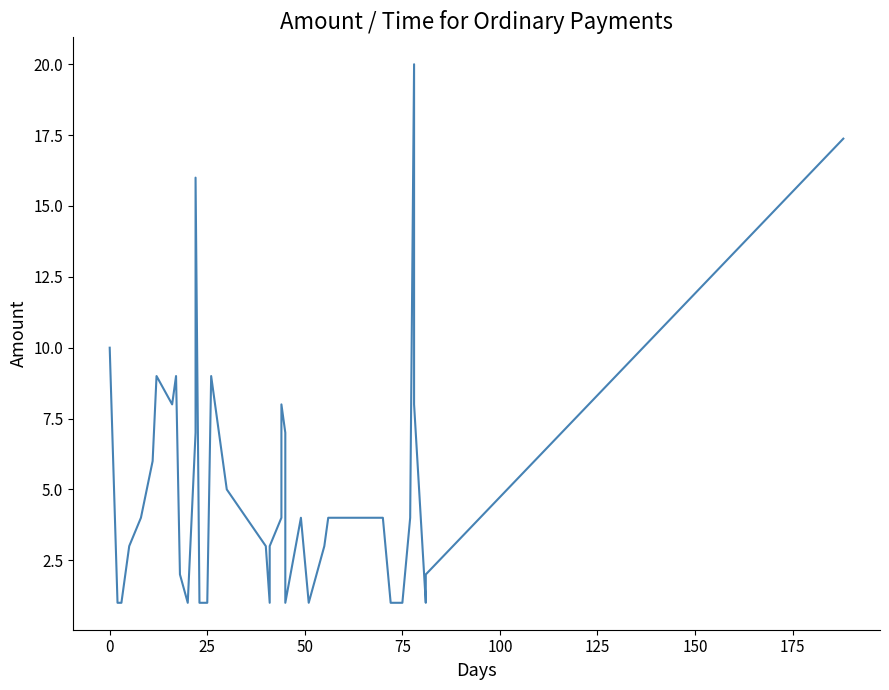

What is the value of the 28th point from the left?

4.0